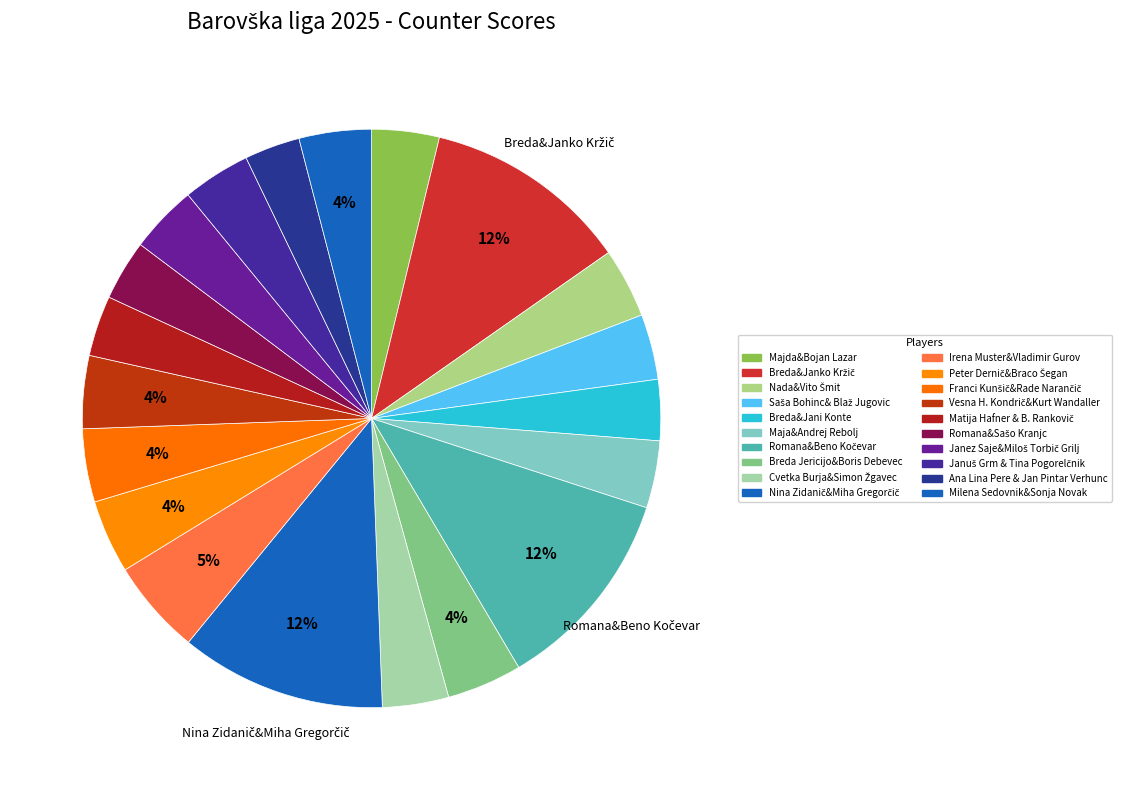

Does any single category account for the majority?

No